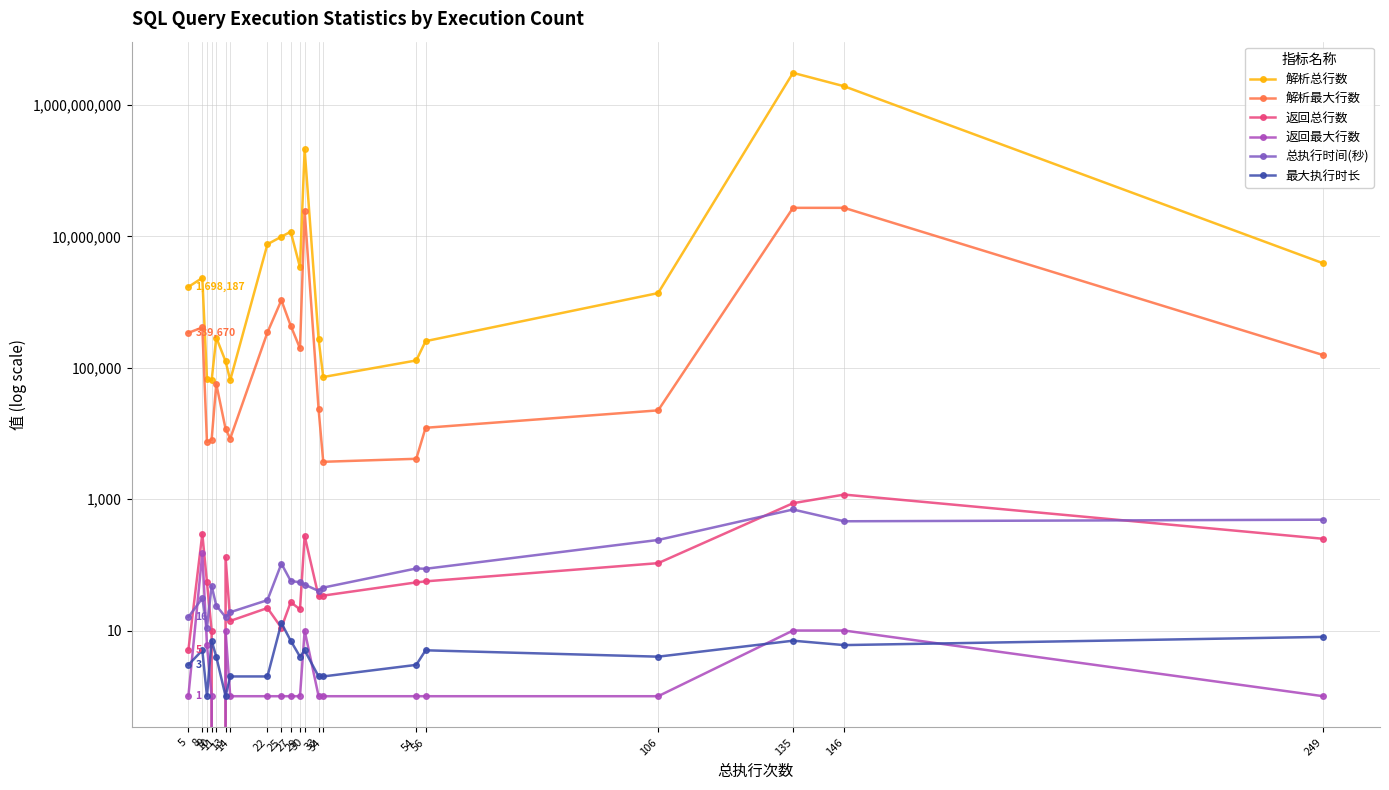

Which series has the largest range (max minus min)?

解析总行数